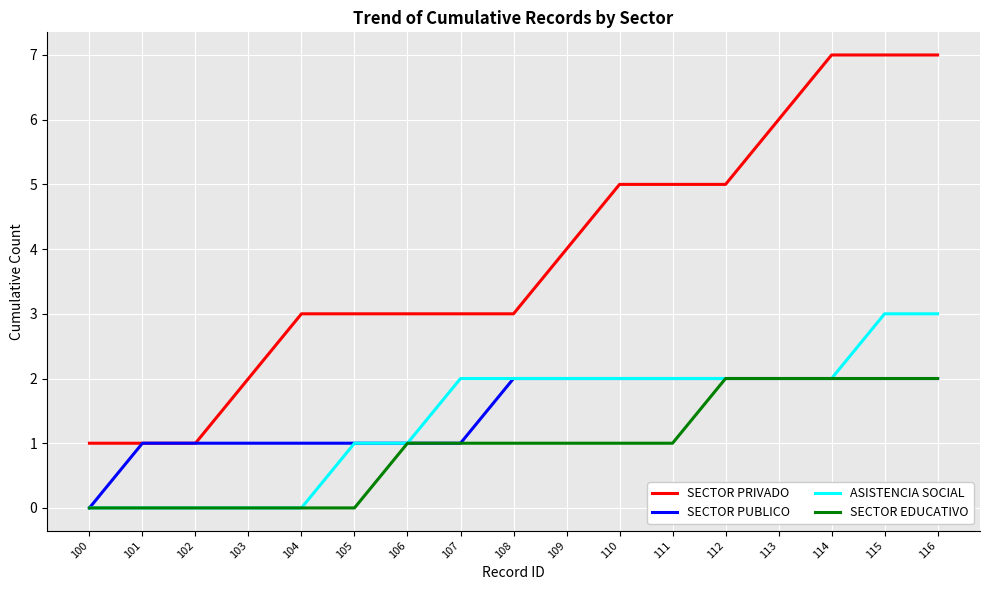

What is the difference between the maximum and minimum values in the SECTOR EDUCATIVO series?

2